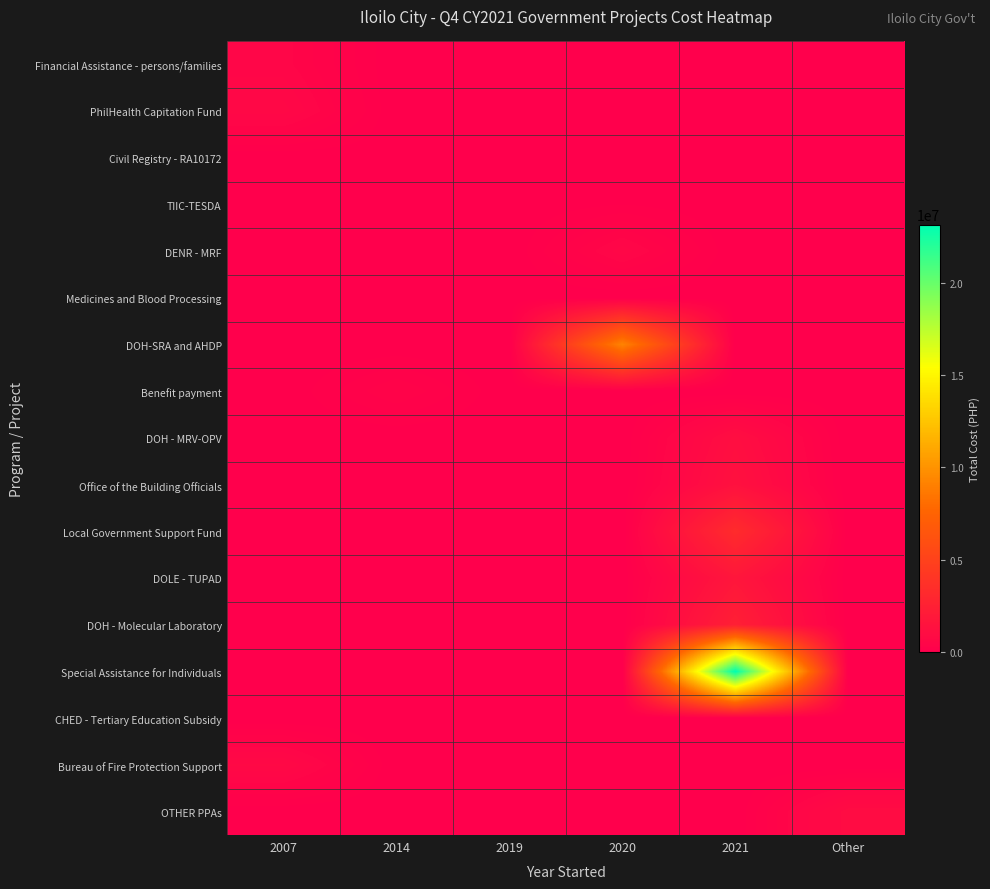

Count the number of categories in the chart.

6